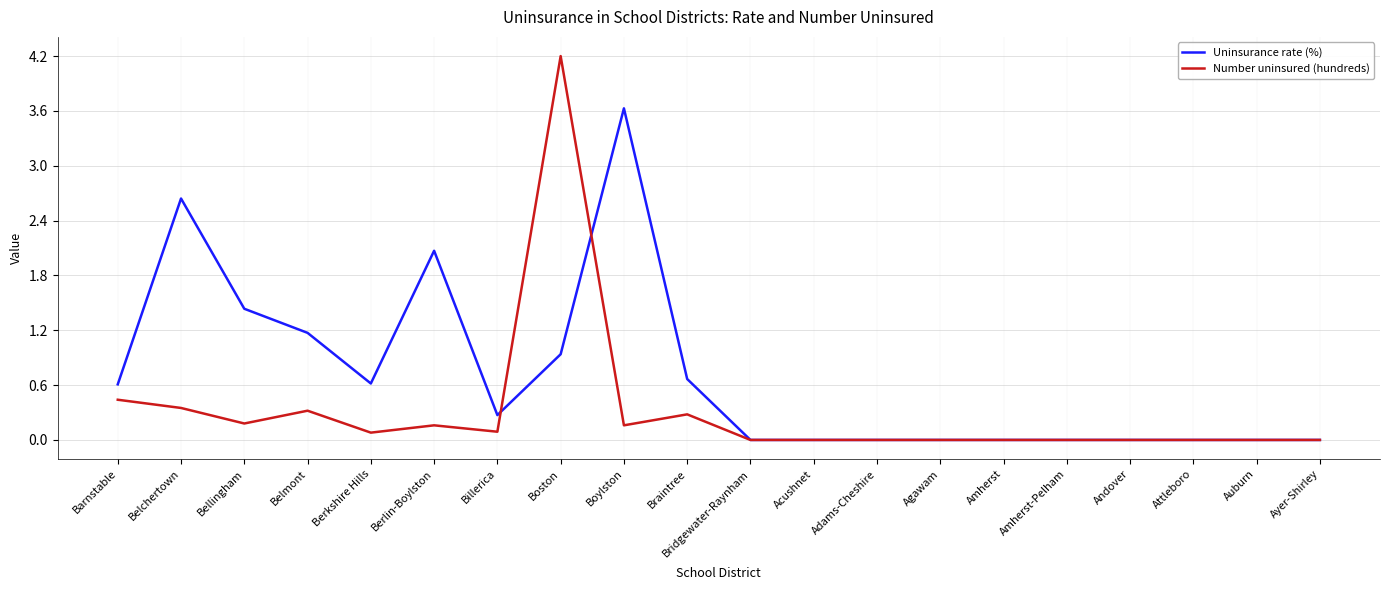

Rank the series by their average value, from lowest to highest.

Number uninsured (hundreds), Uninsurance rate (%)